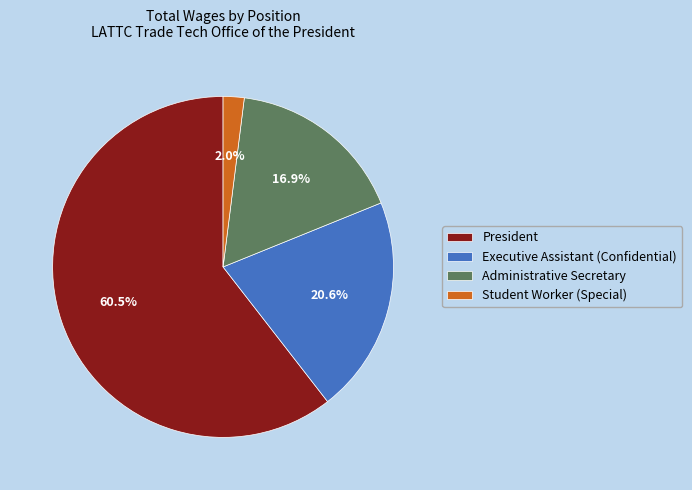

Approximately how many times larger is the value at Administrative Secretary compared to Student Worker (Special)?

8.5